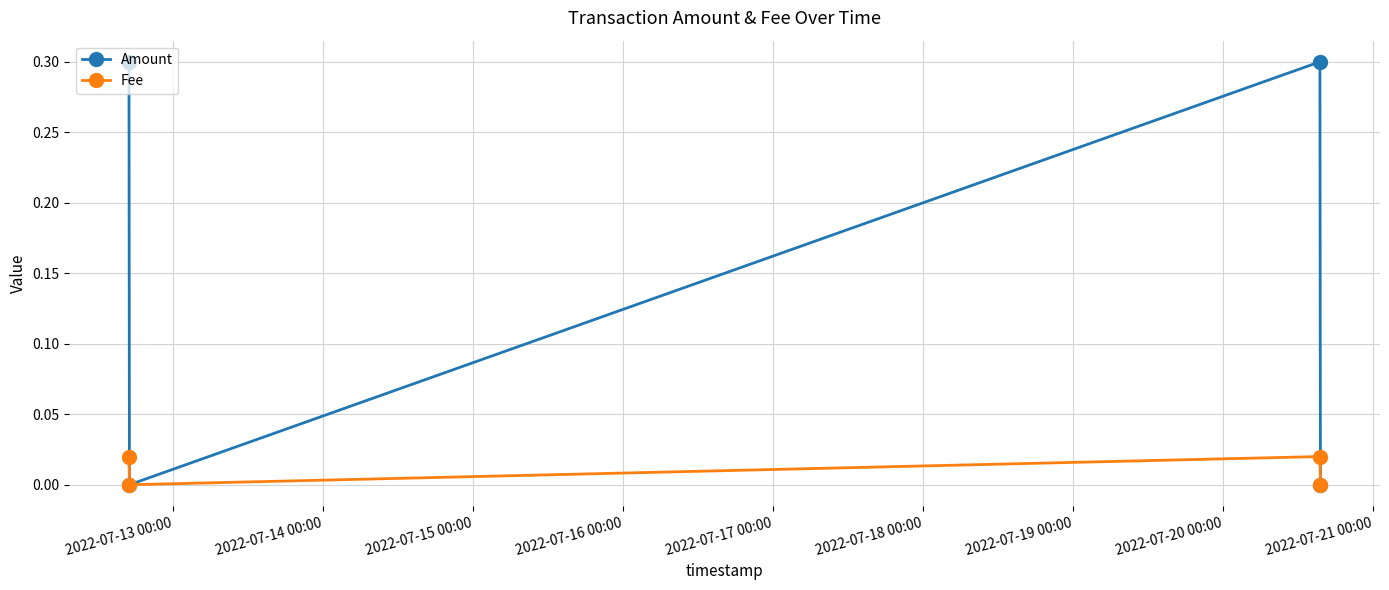

How many interior local valleys does the Amount series have?

1